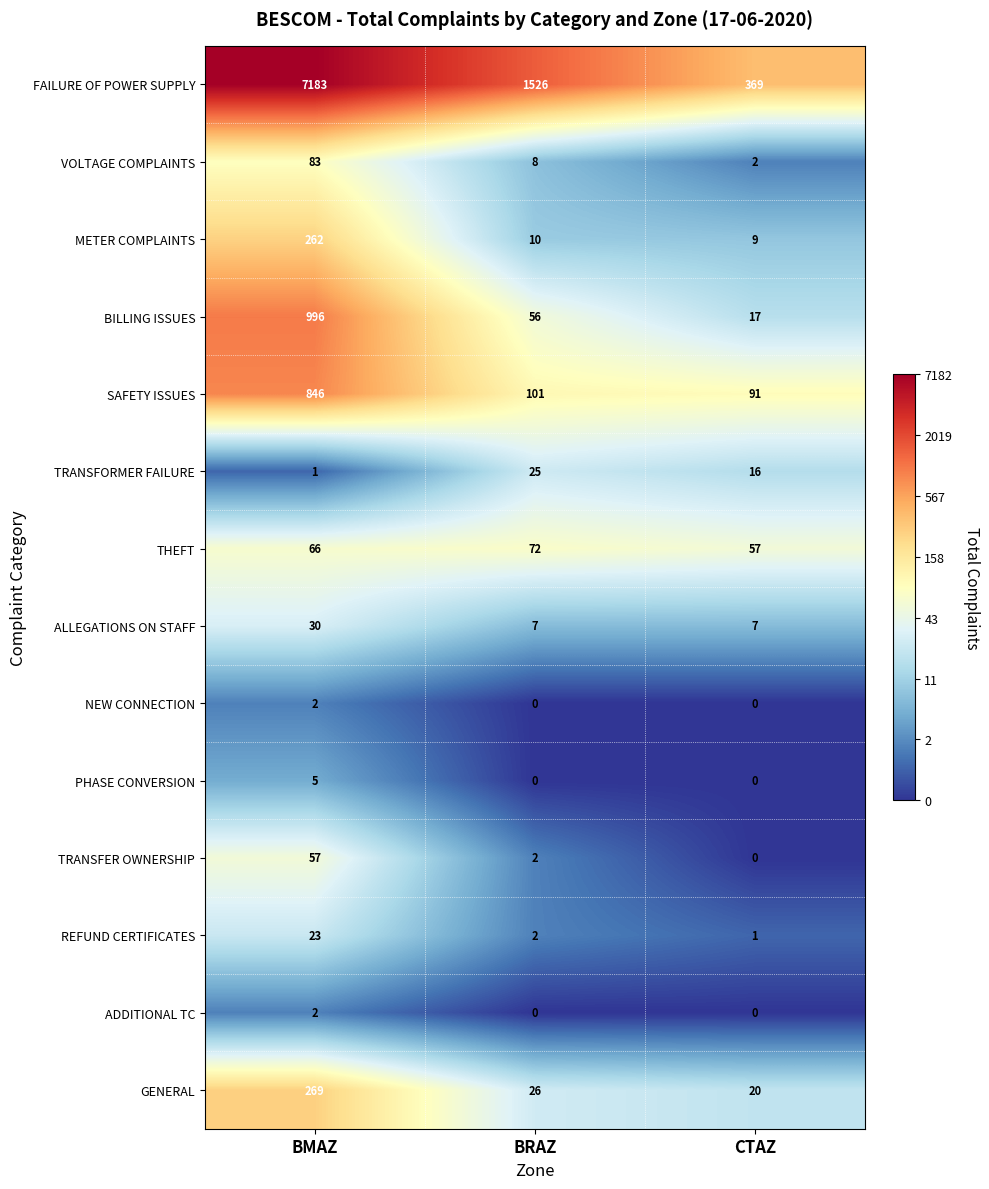

What is the difference between the second highest and minimum values in the THEFT series?

9